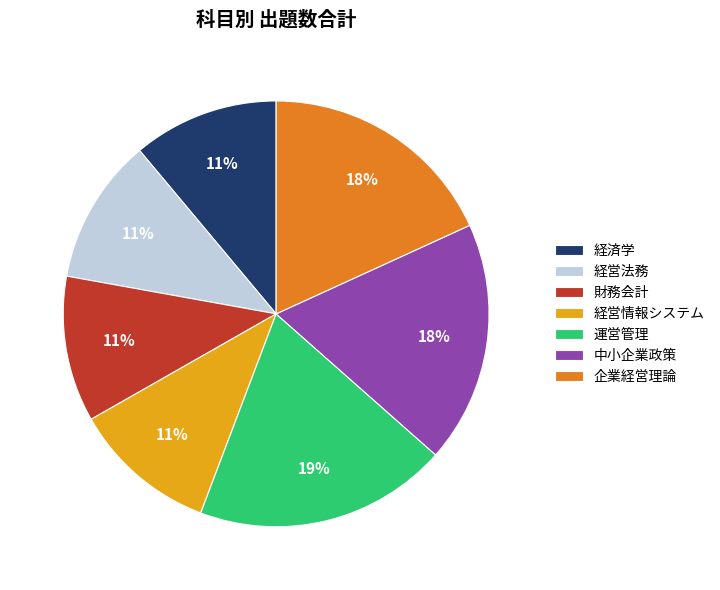

The 経営法務 slice represents 1% of the pie. True or false?

False